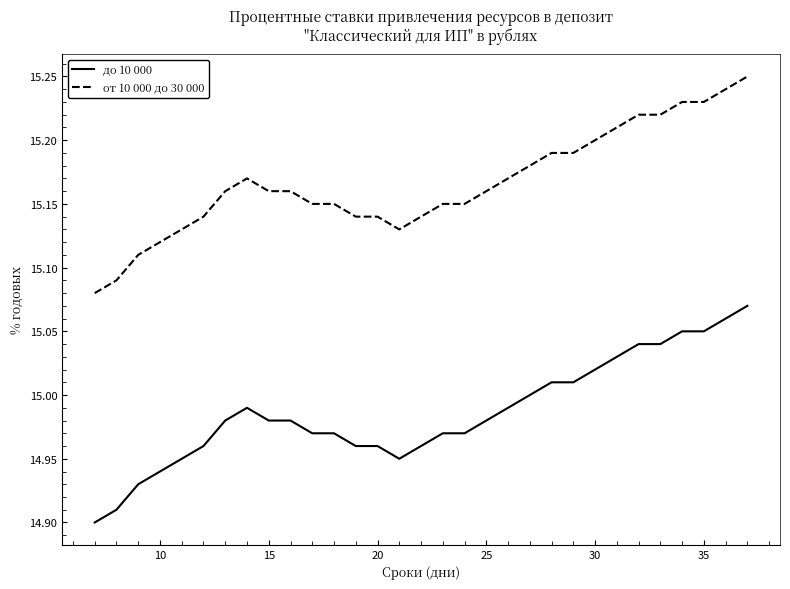

Rank the series by their maximum value, from highest to lowest.

от 10 000 до 30 000, до 10 000